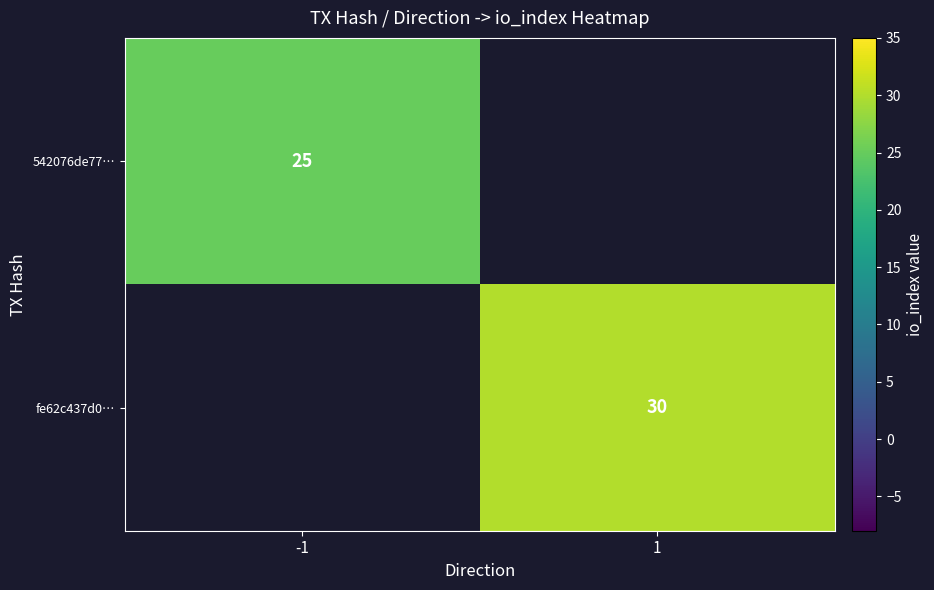

Which category has the highest value across all series?

1